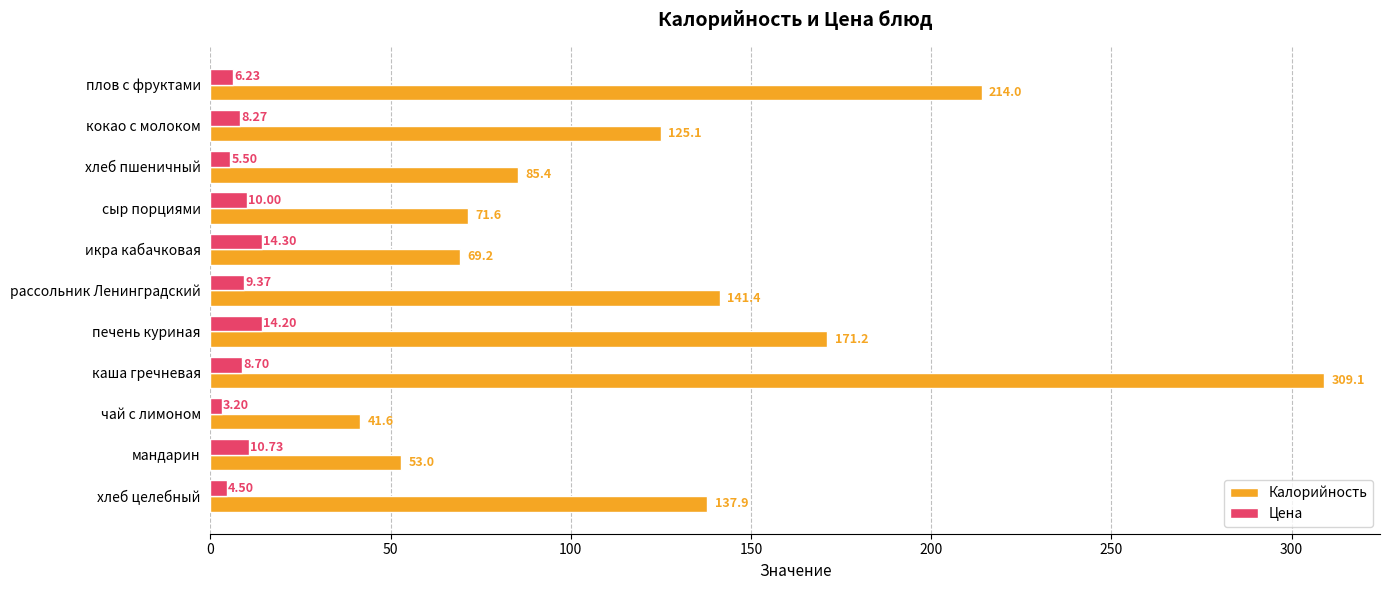

What is the sum of the Калорийность values at икра кабачковая and чай с лимоном?

110.8